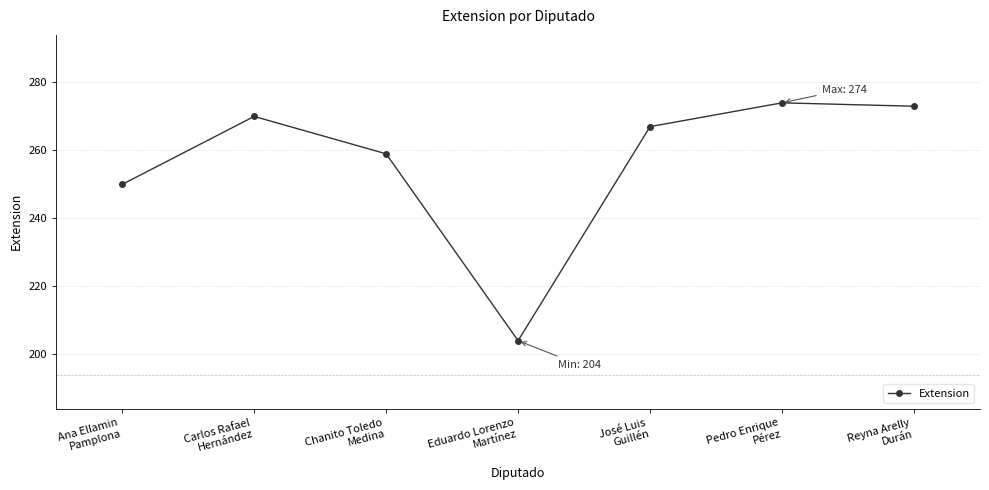

Reading left to right, what are all the values shown in this chart?

250	270	259	204	267	274	273